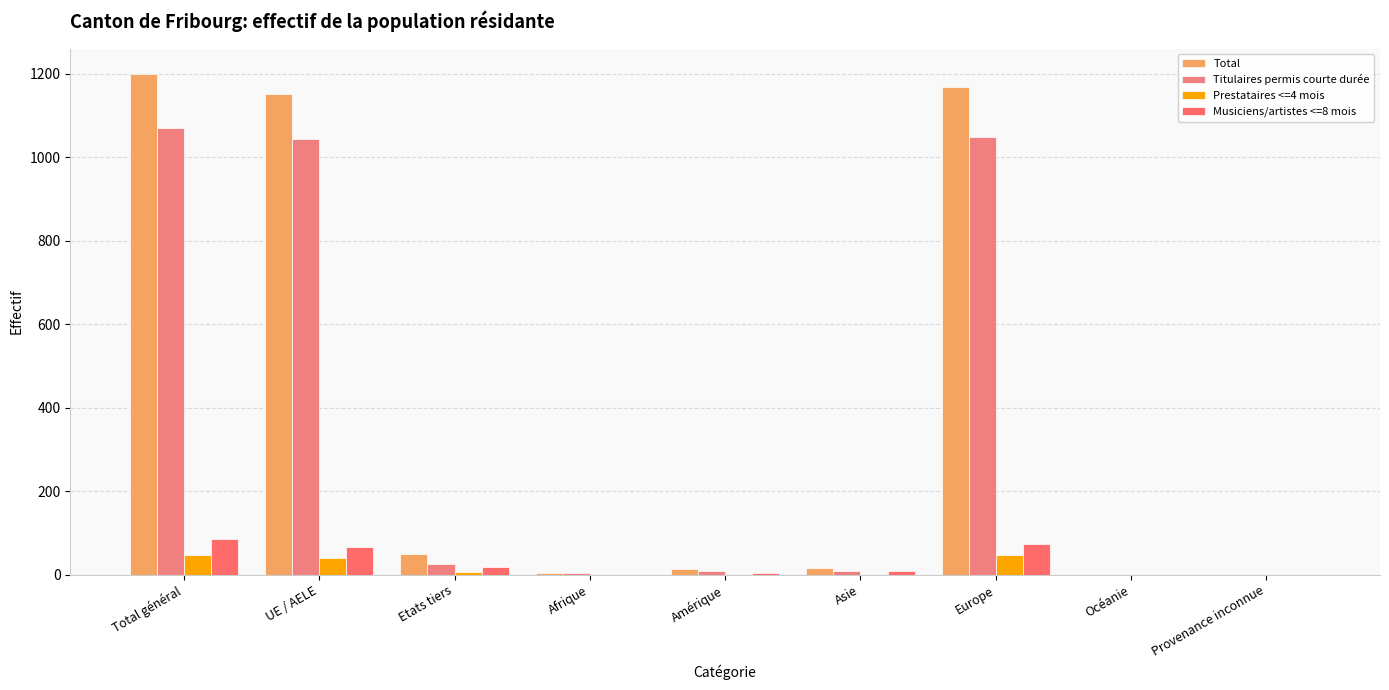

How many groups of bars are there?

9